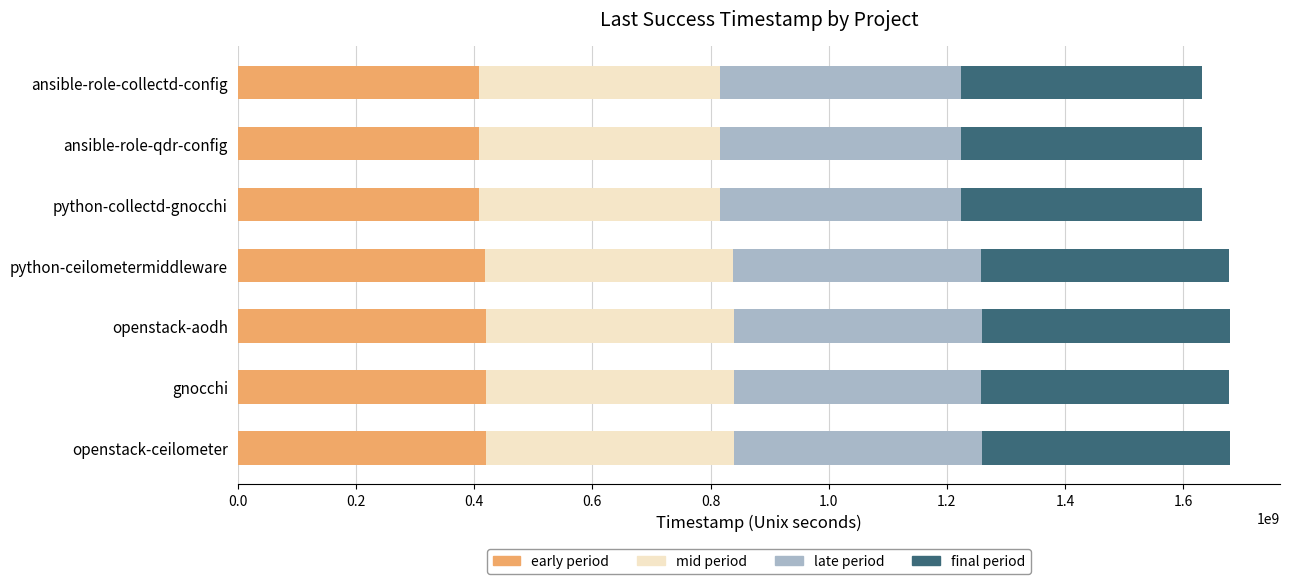

The early period series shows 225778480 at python-ceilometermiddleware. True or false?

False